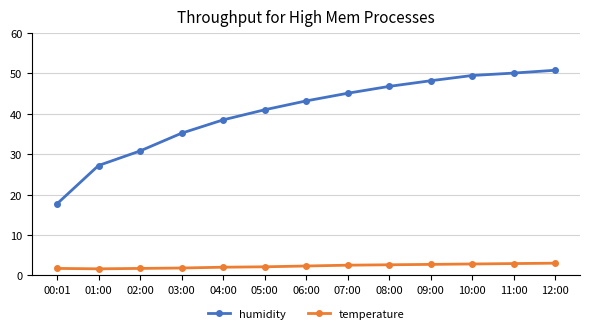

Rank the series by their maximum value, from highest to lowest.

humidity, temperature